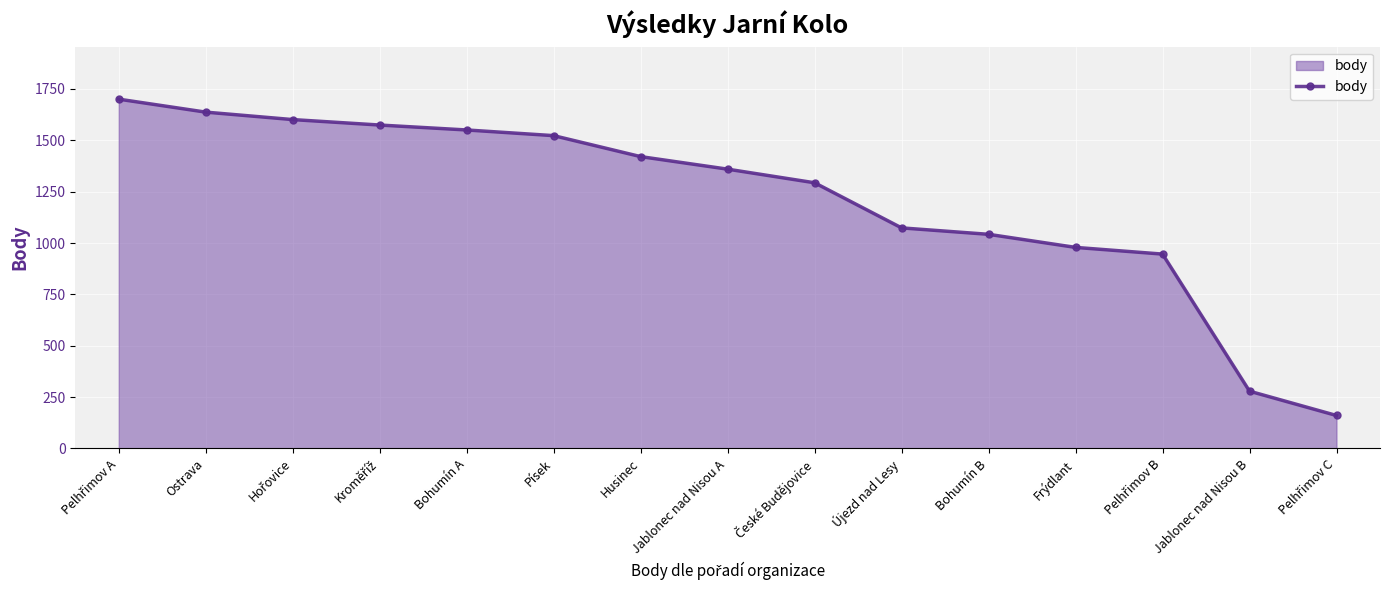

Between Bohumín A and Bohumín B, which is larger?

Bohumín A